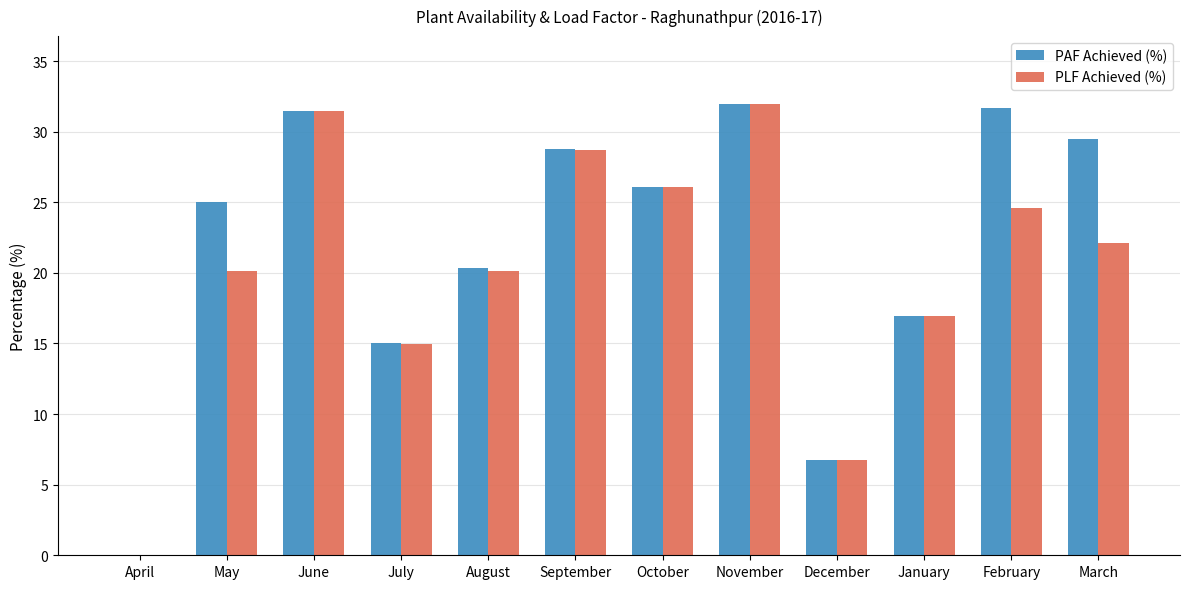

Which series has the largest total across all categories?

PAF Achieved (%)